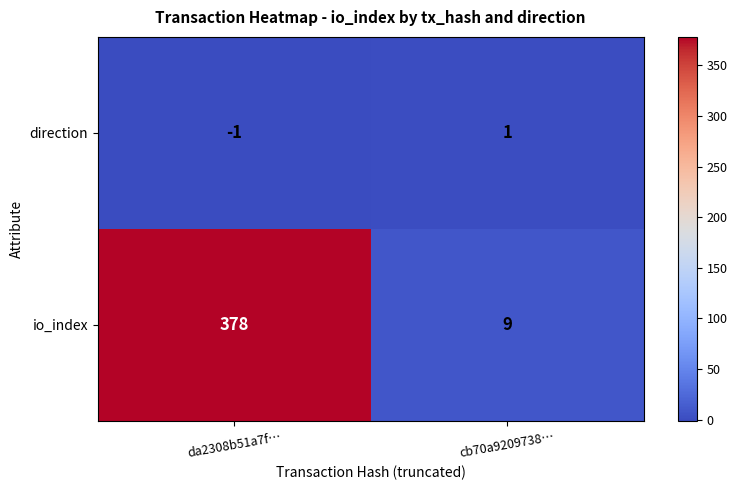

At da2308b51a7f…, list the series in order from smallest to largest.

direction, io_index